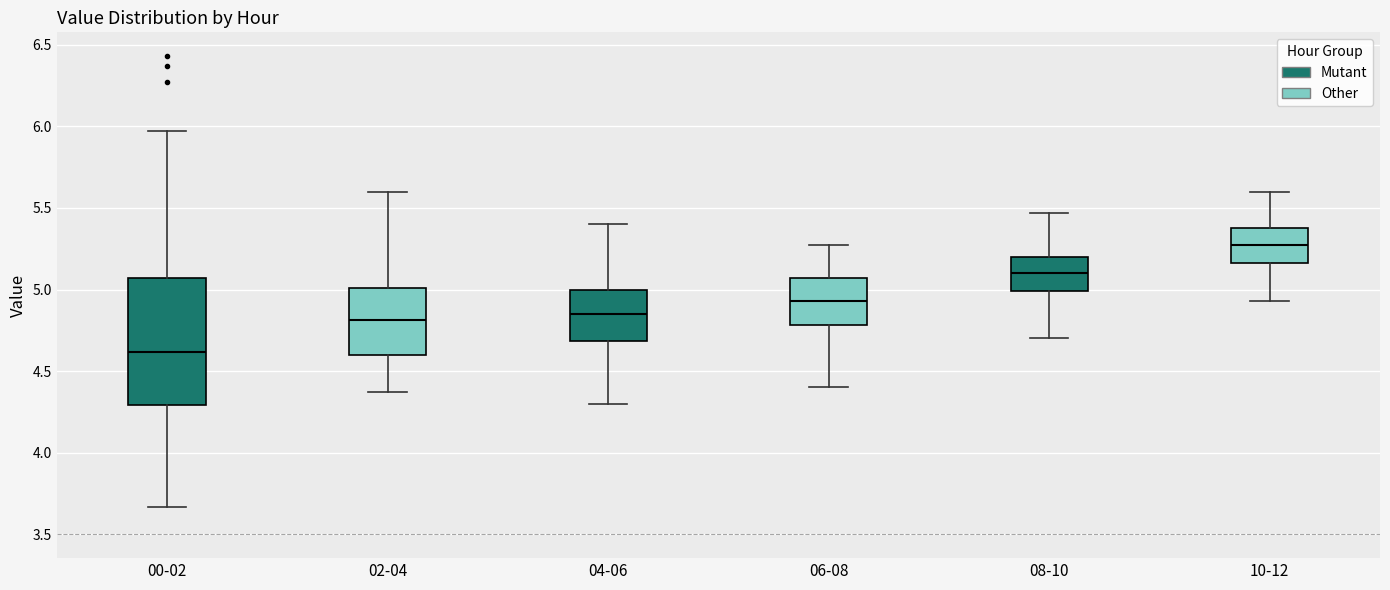

Which box is the tallest, from its lower edge to its upper edge?

00-02